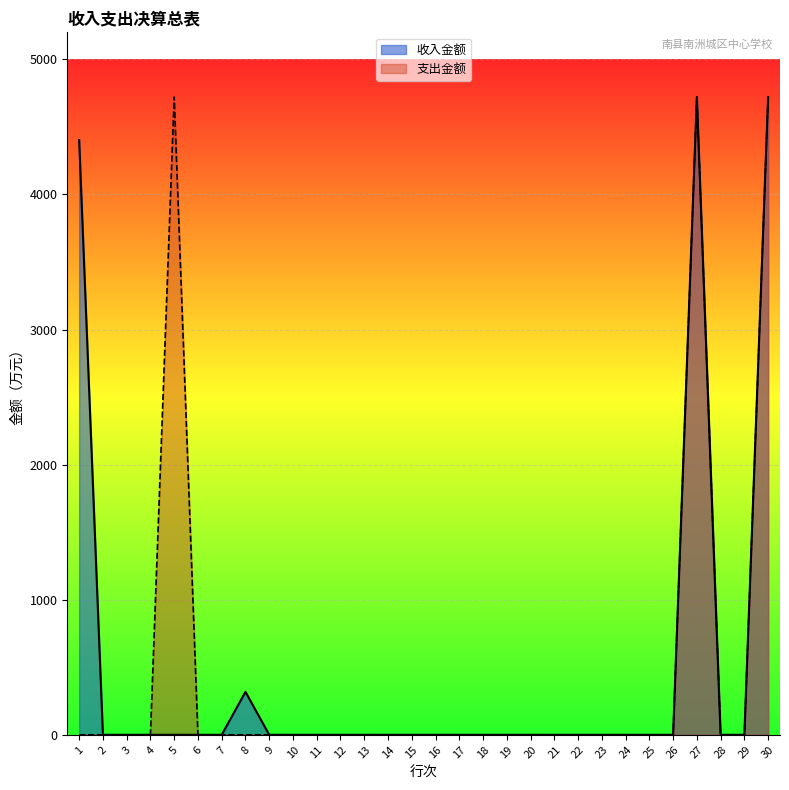

The 收入金额 series shows 3236.5 at 15. True or false?

False